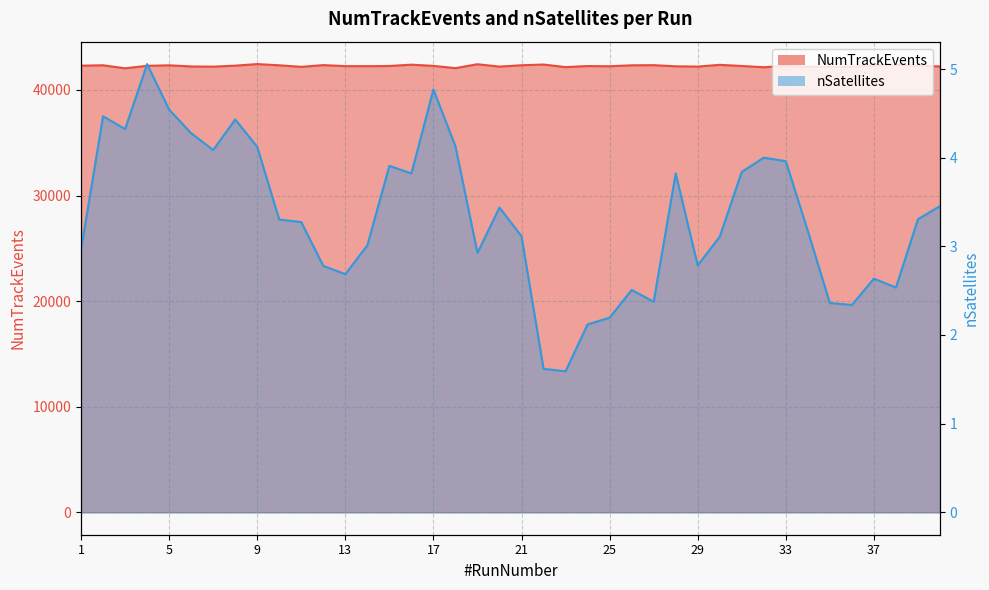

Rank the series at 3 from highest to lowest value.

NumTrackEvents, nSatellites